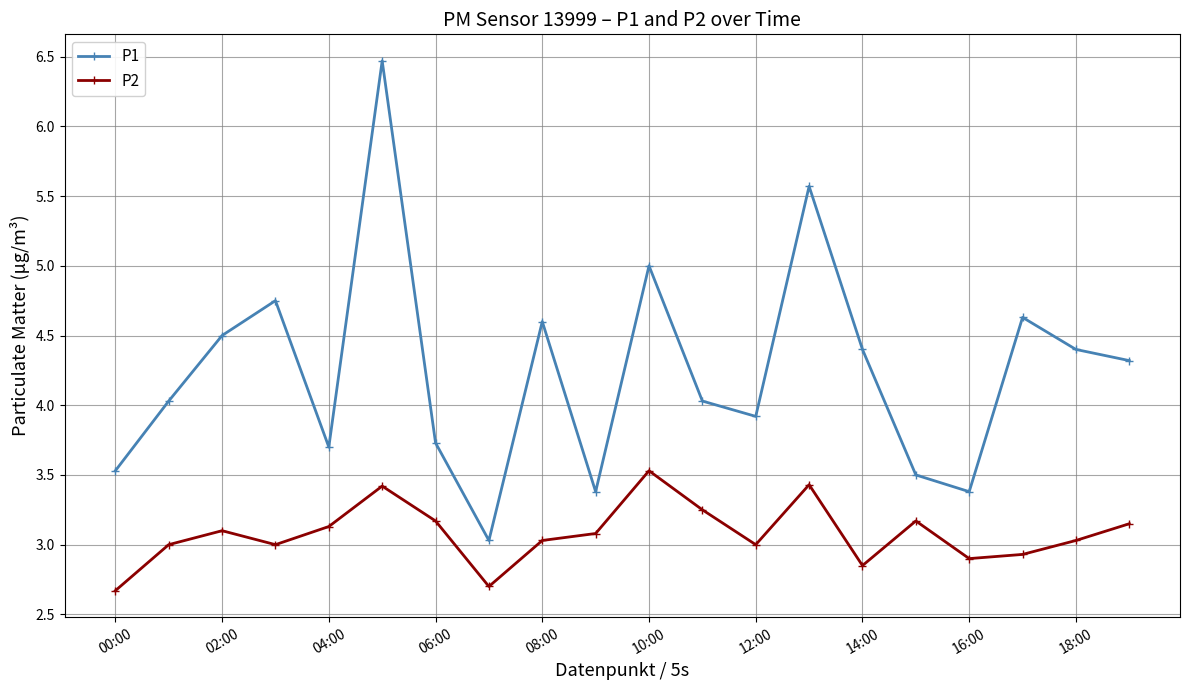

List the series in order of their overall mean, highest first.

P1, P2